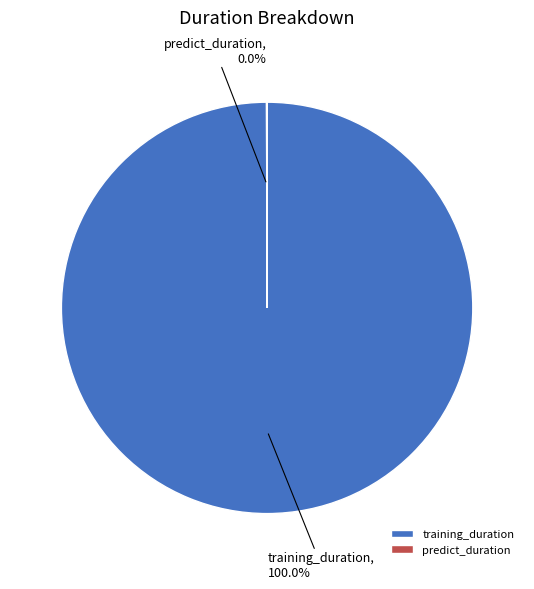

Is there any slice that represents more than half of the pie?

Yes